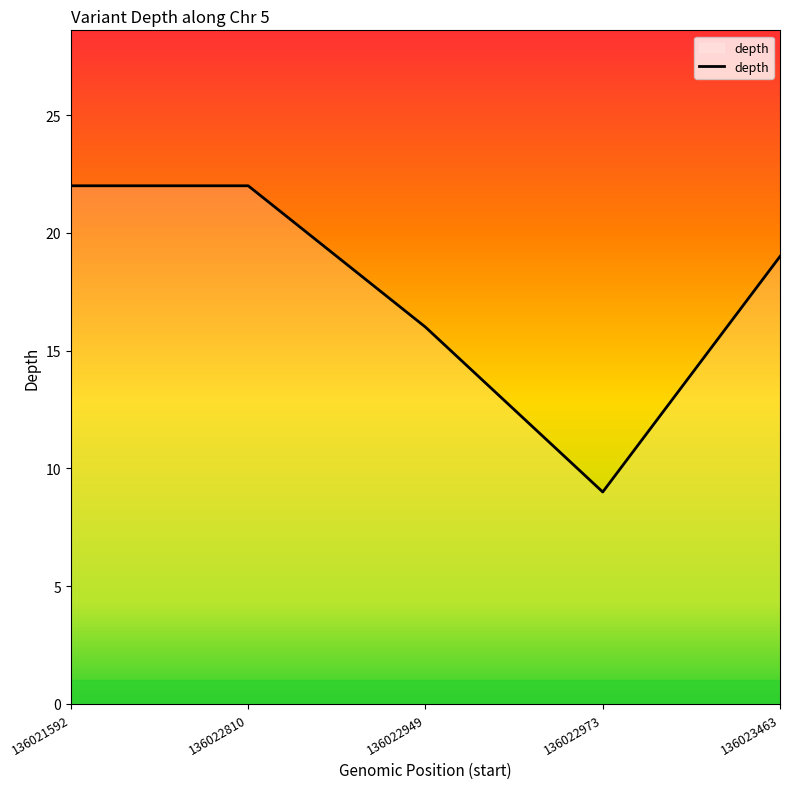

What is the maximum value shown in the chart?

22